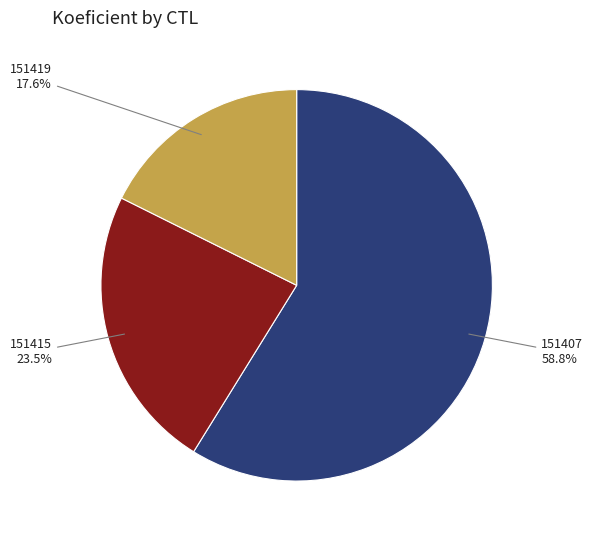

Does 151419 account for over 50% of the chart?

No